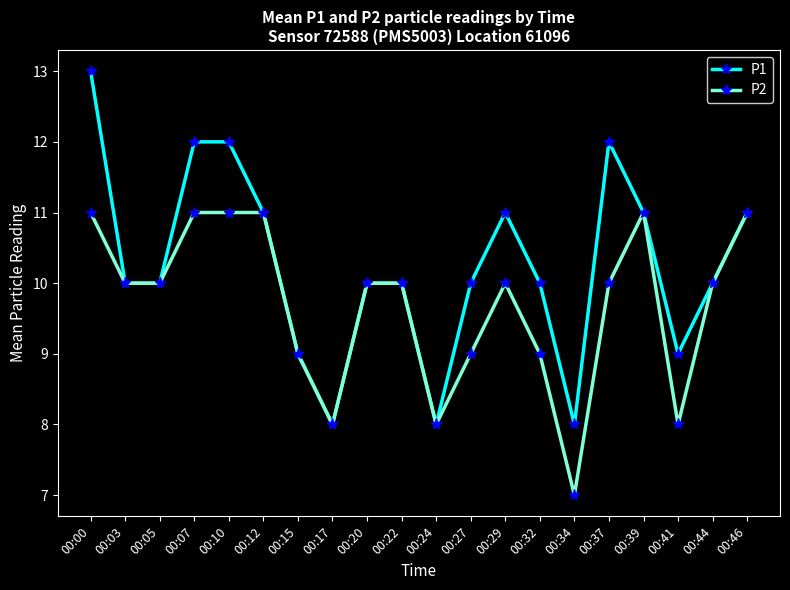

Count the number of data series in this chart.

2